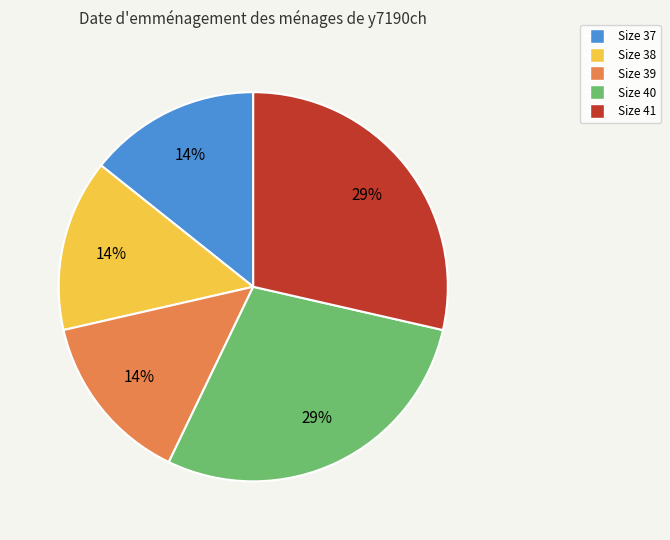

Is there a majority slice in this chart?

No